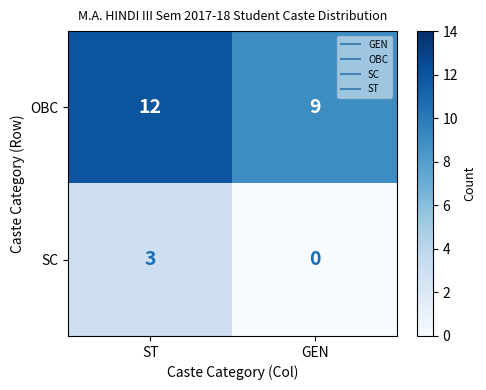

What is the spread (max minus min) of values at ST?

9